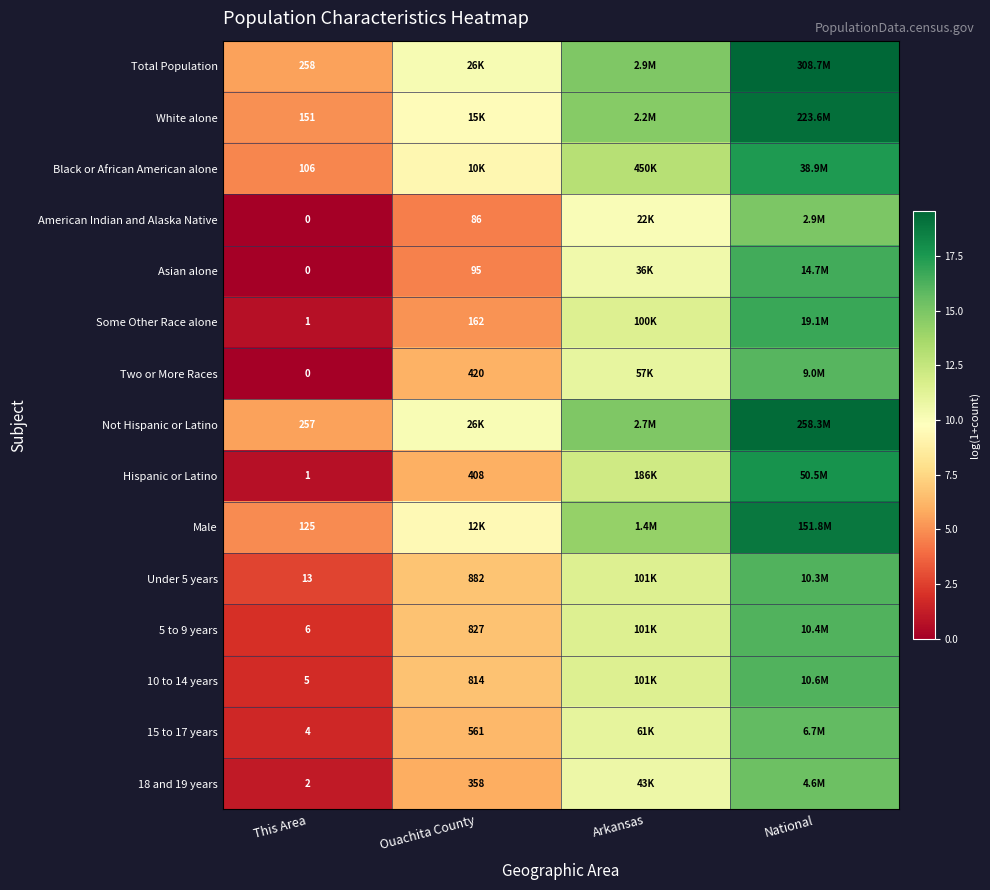

Is the value of Some Other Race alone at Ouachita County greater than the value of 5 to 9 years at Ouachita County?

No